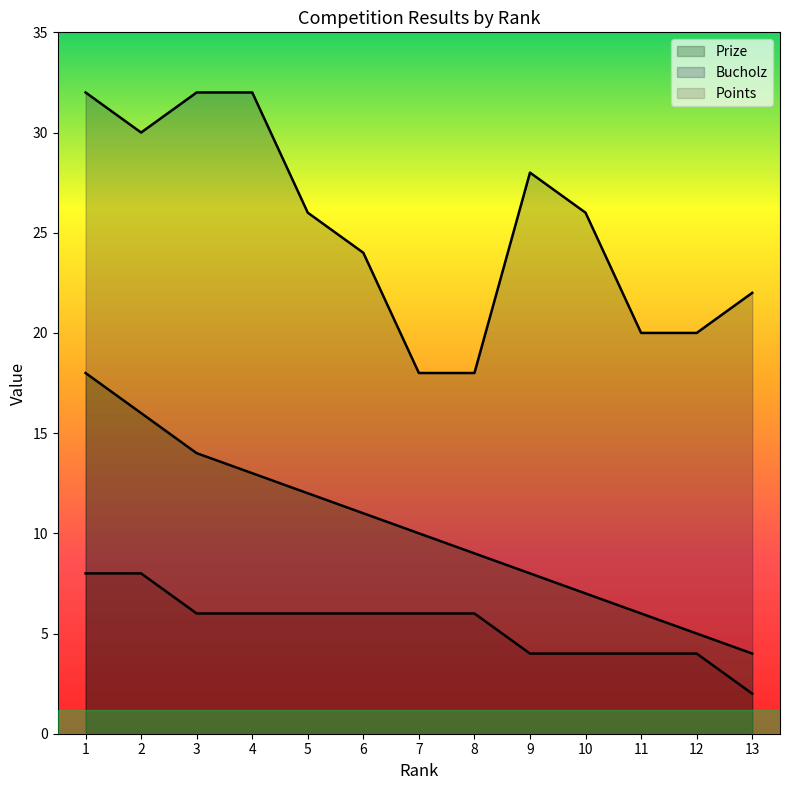

True or false: Prize and Points cross at least once.

False